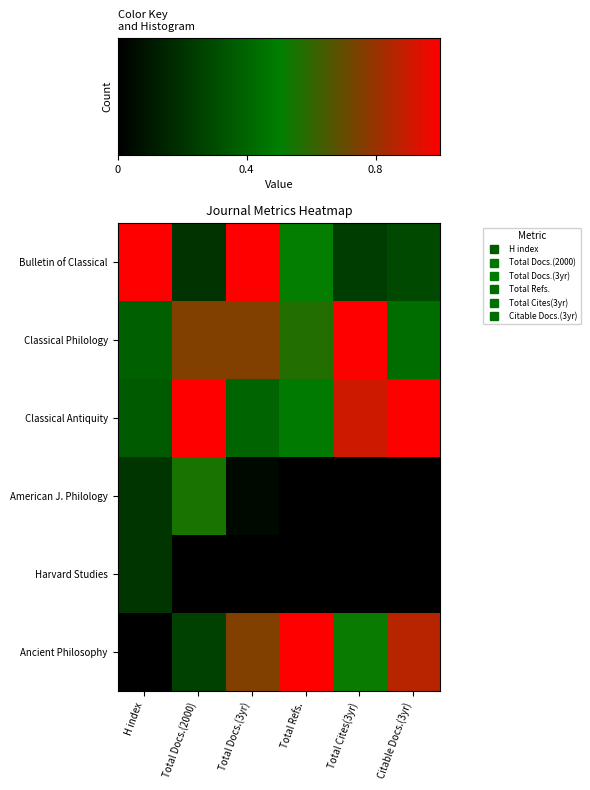

Reading left to right, list all the values displayed in this chart.

Bulletin of Classical: H index=1.0	Total Docs.(2000)=0.2	Total Docs.(3yr)=1.0	Total Refs.=0.5	Total Cites(3yr)=0.2	Citable Docs.(3yr)=0.3
Classical Philology: H index=0.4	Total Docs.(2000)=0.8	Total Docs.(3yr)=0.8	Total Refs.=0.6	Total Cites(3yr)=1.0	Citable Docs.(3yr)=0.4
Classical Antiquity: H index=0.4	Total Docs.(2000)=1.0	Total Docs.(3yr)=0.4	Total Refs.=0.5	Total Cites(3yr)=0.9	Citable Docs.(3yr)=1.0
American J. Philology: H index=0.2	Total Docs.(2000)=0.6	Total Docs.(3yr)=0.0	Total Refs.=0.0	Total Cites(3yr)=0.0	Citable Docs.(3yr)=0.0
Harvard Studies: H index=0.2	Total Docs.(2000)=0.0	Total Docs.(3yr)=0.0	Total Refs.=0.0	Total Cites(3yr)=0.0	Citable Docs.(3yr)=0.0
Ancient Philosophy: H index=0.0	Total Docs.(2000)=0.2	Total Docs.(3yr)=0.8	Total Refs.=1.0	Total Cites(3yr)=0.5	Citable Docs.(3yr)=0.9